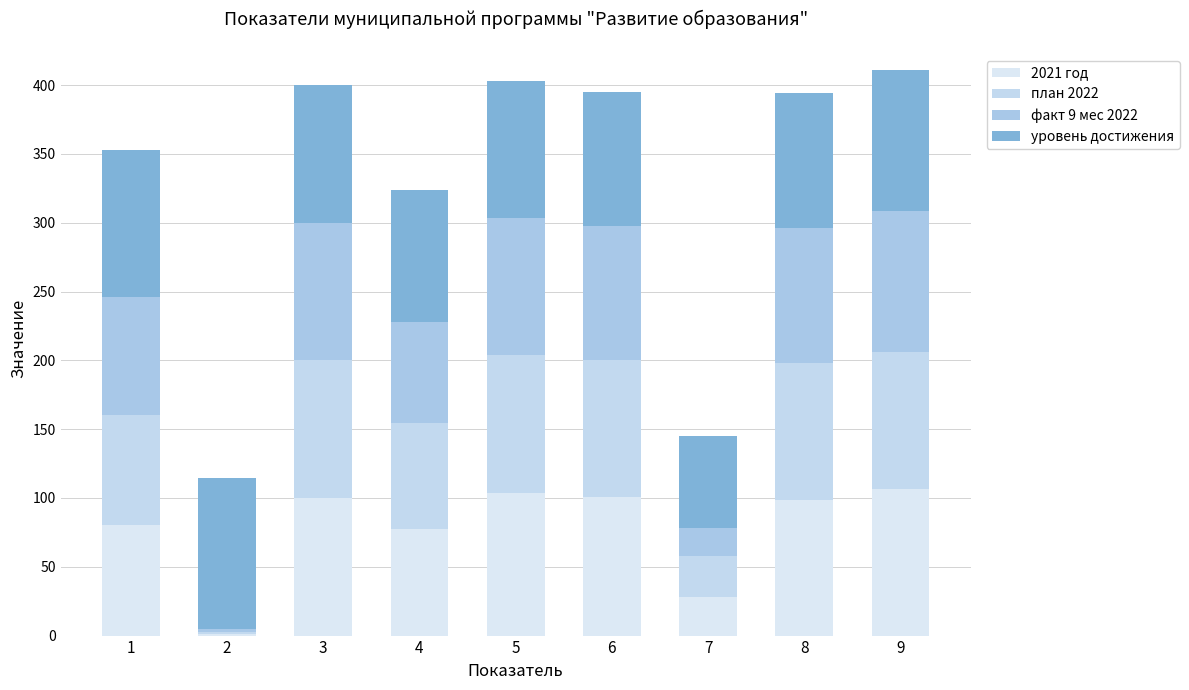

Which has a higher value, 1 or 5?

5